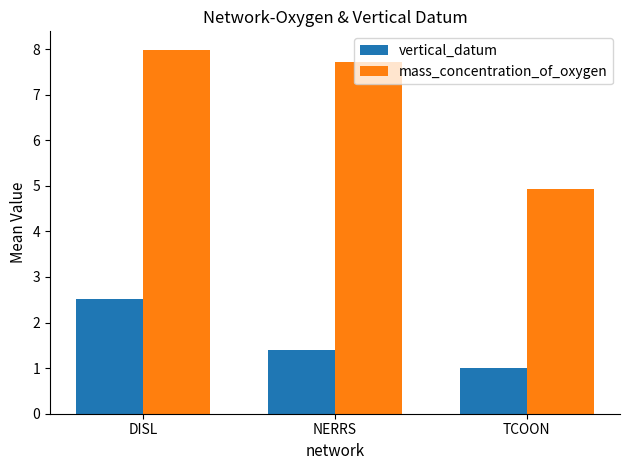

Rank the series by their maximum value, from highest to lowest.

mass_concentration_of_oxygen, vertical_datum